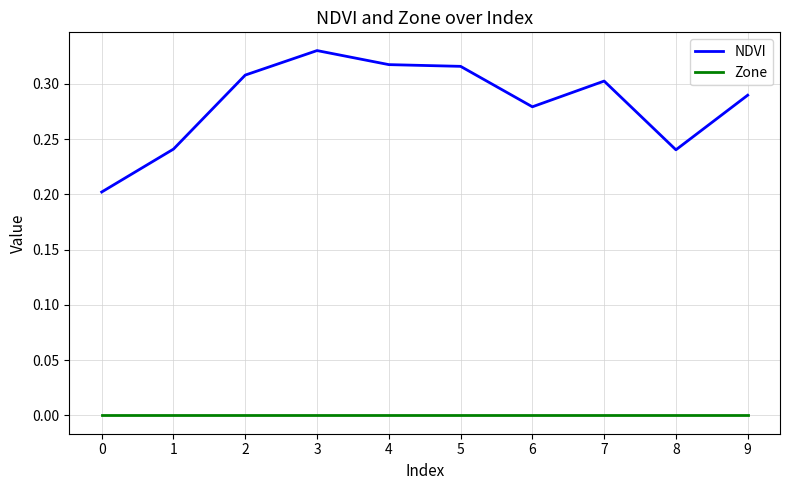

Is the value of Zone at 6 greater than the value of NDVI at 0?

No